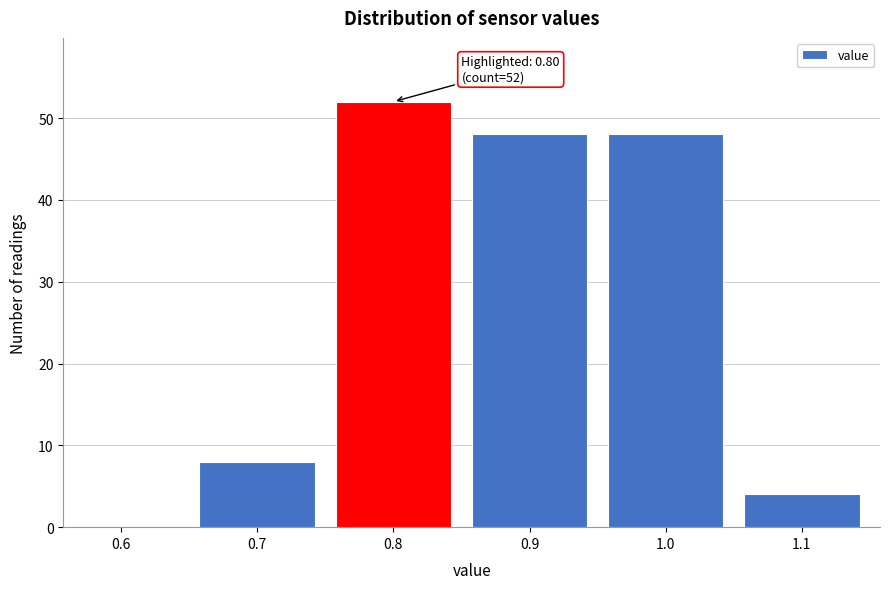

Reading right to left, transcribe all the data shown in this chart.

1.1=4	1.0=48	0.9=48	0.8=52	0.7=8	0.6=0